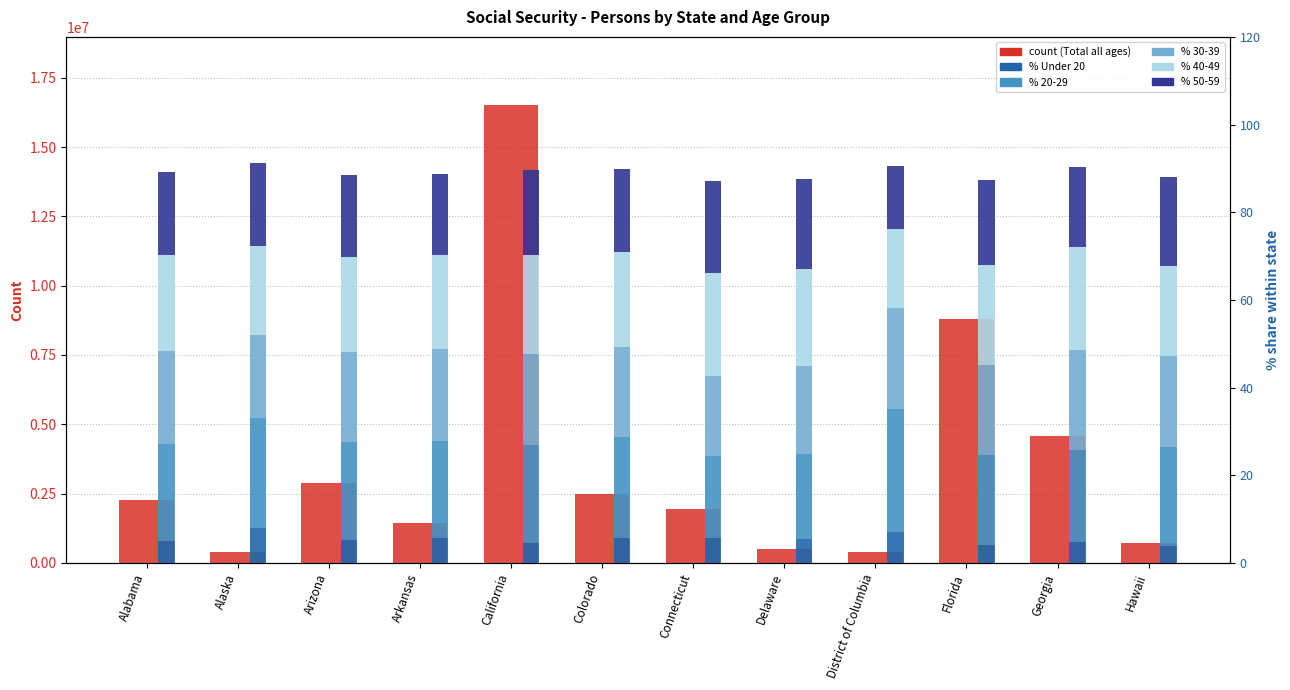

Is the value of Total all ages at Florida greater than the value of Under 20 at Connecticut?

Yes